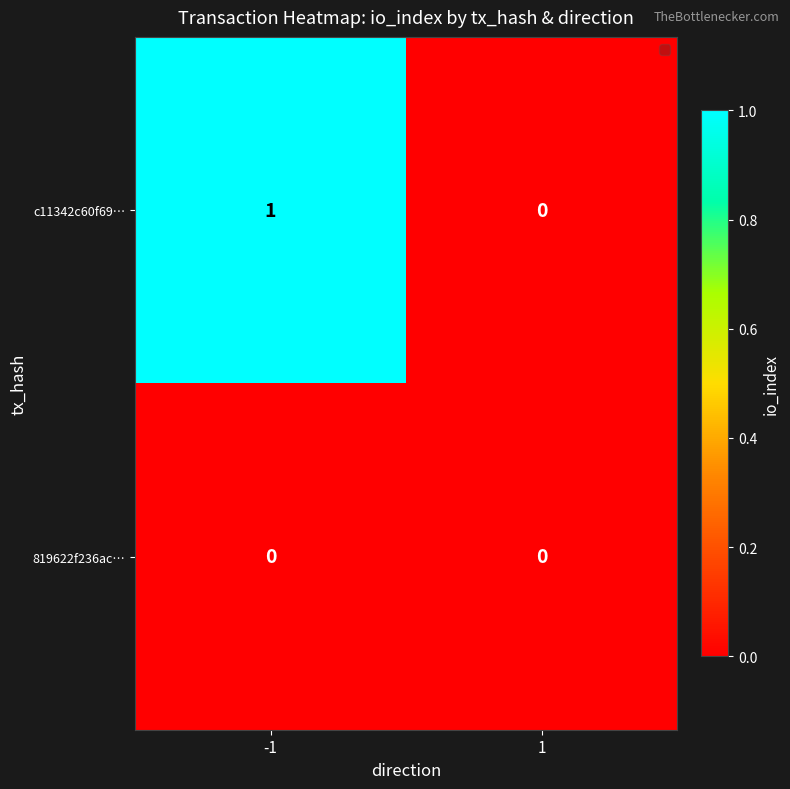

Which series has the largest total across all categories?

c11342c60f69…